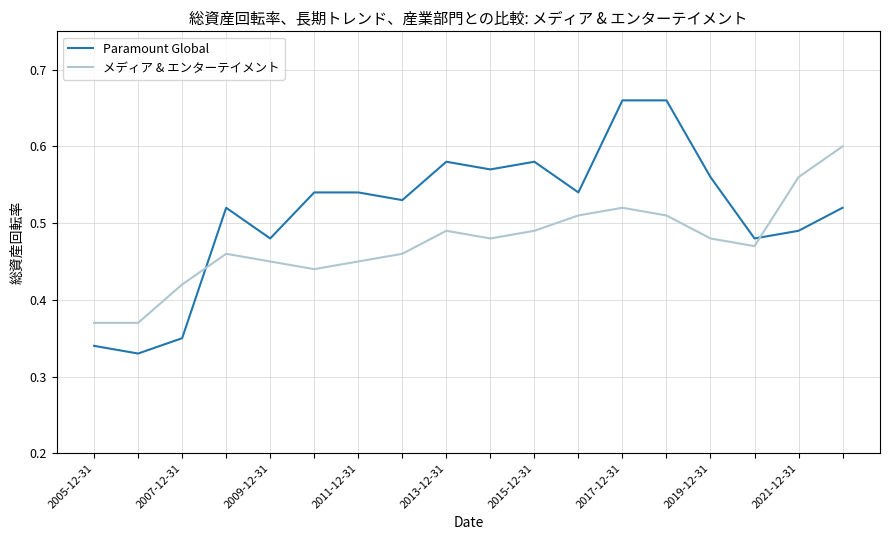

Which series has the largest total across all categories?

Paramount Global